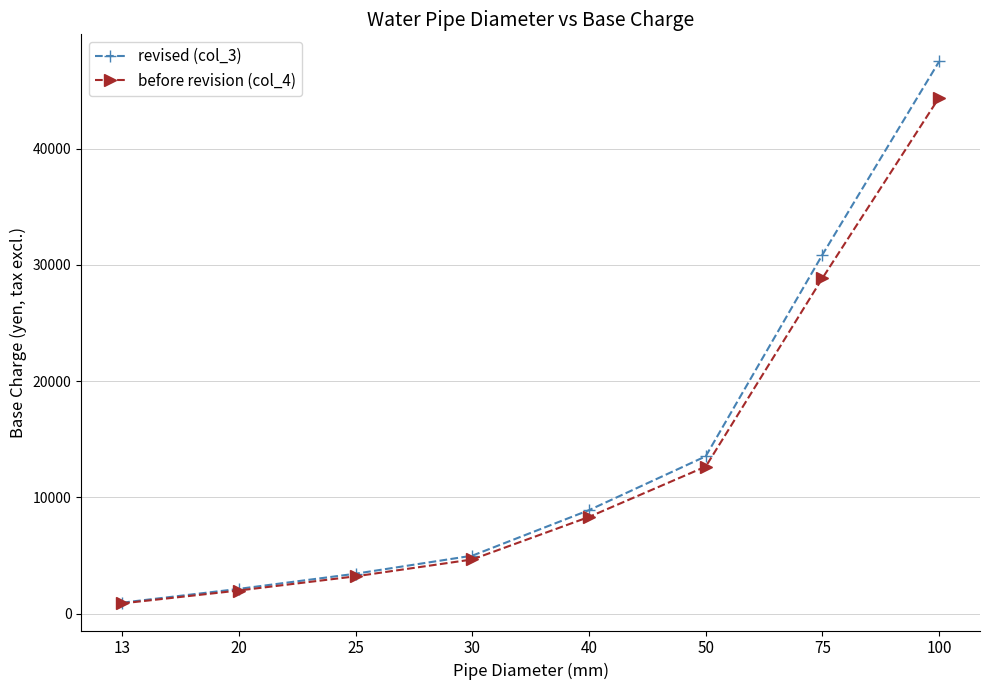

True or false: revised (col_3) has more than 0 points higher than both neighbors.

False